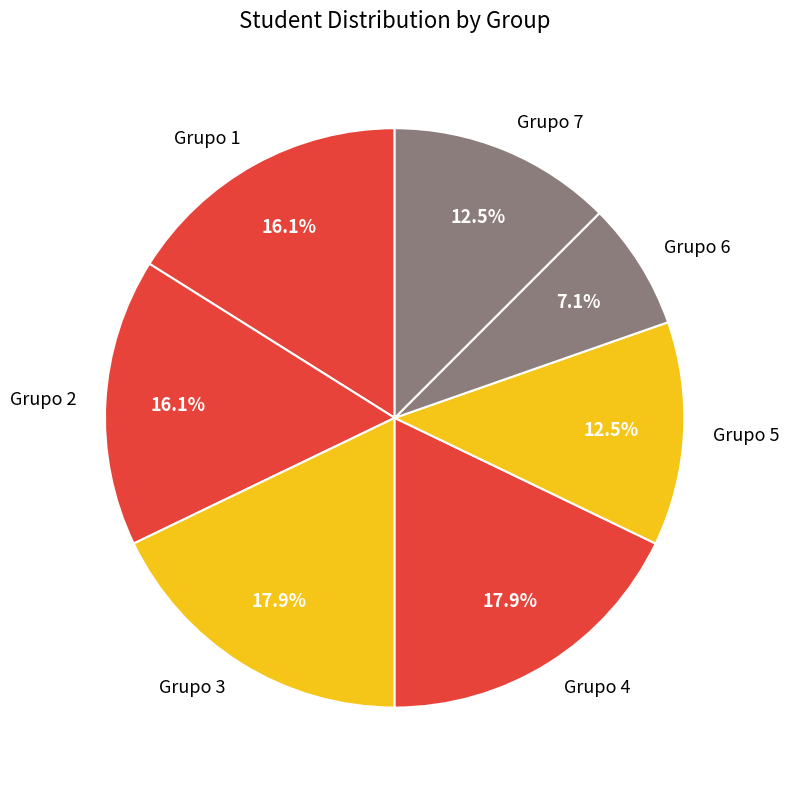

Is the sum of Grupo 6 and Grupo 7 greater than half?

No